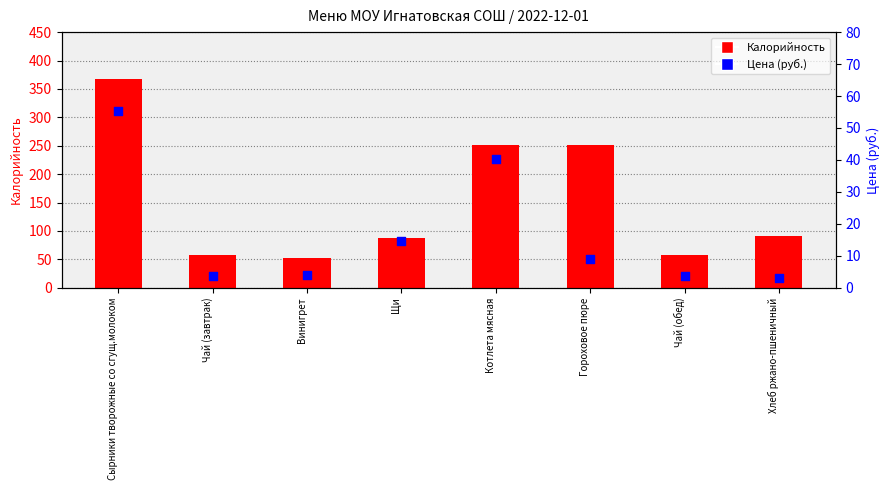

Which series reaches the maximum Y coordinate?

Калорийность